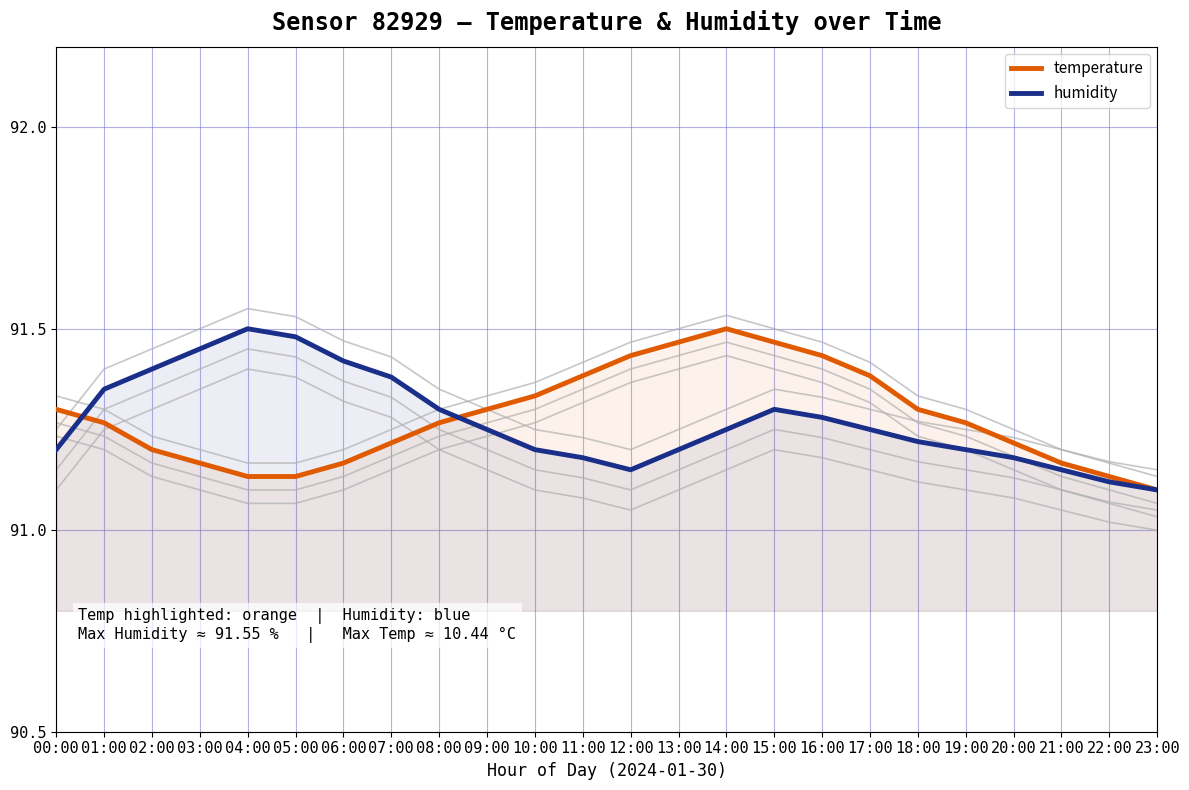

Rank the categories by humidity value from lowest to highest.

23:00, 22:00, 12:00, 21:00, 11:00, 20:00, 00:00, 10:00, 13:00, 19:00, 18:00, 09:00, 14:00, 17:00, 16:00, 08:00, 15:00, 01:00, 07:00, 02:00, 06:00, 03:00, 05:00, 04:00